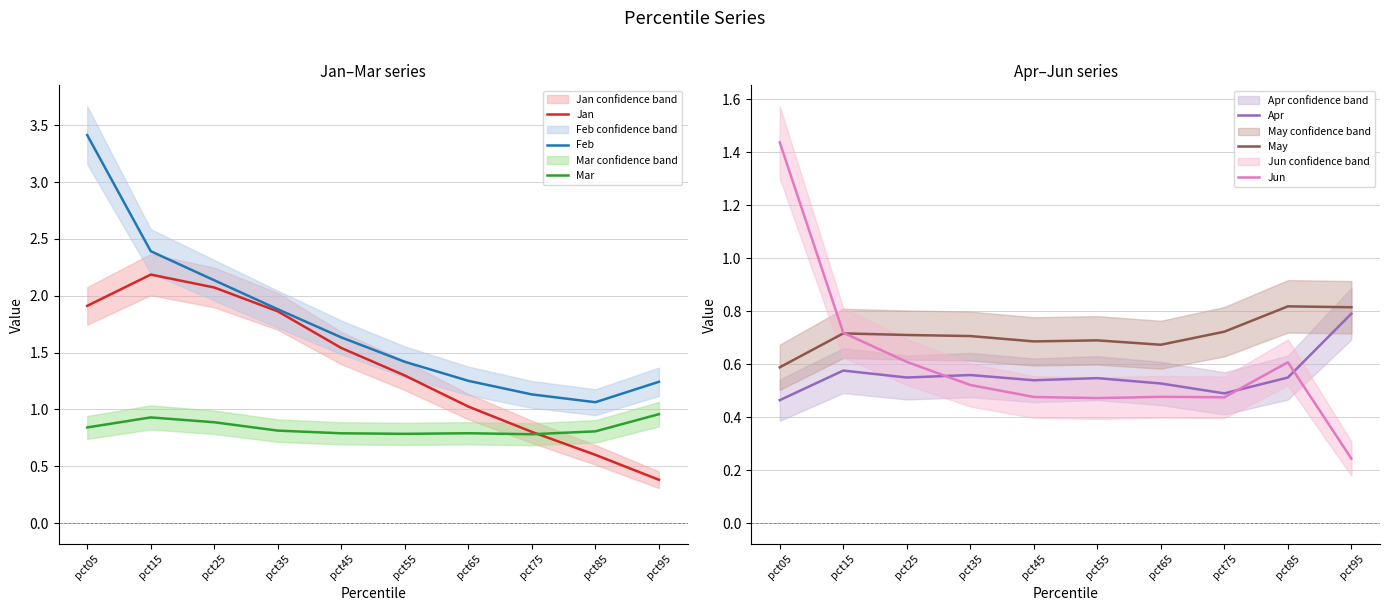

Count the Mar values in the range 0 to 1.

10